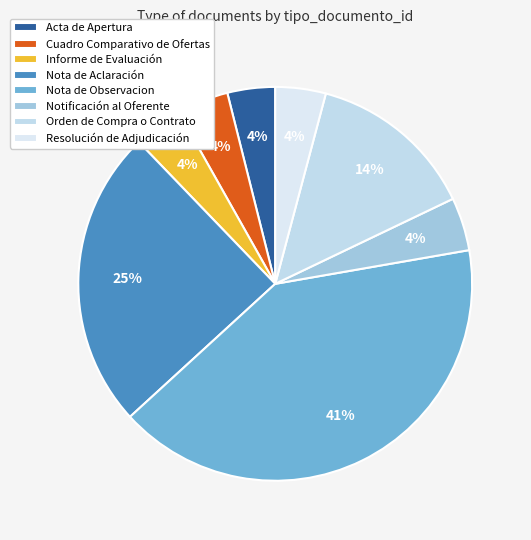

What is the change in value from Nota de Aclaración to Resolución de Adjudicación?

-183